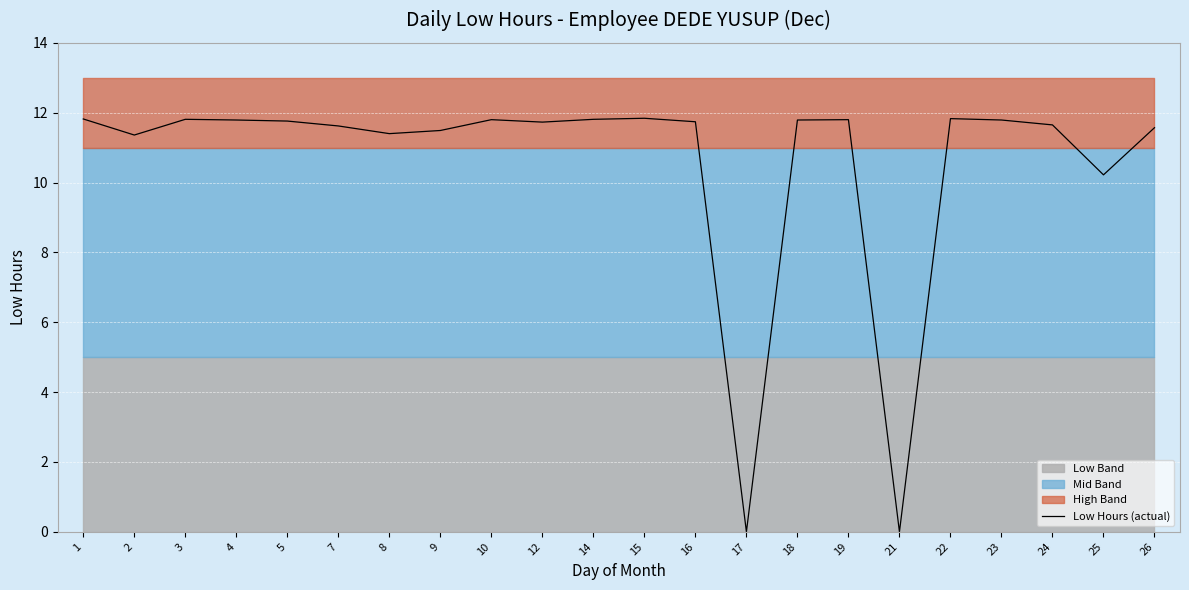

What is the value of the 8th point from the left?

11.5